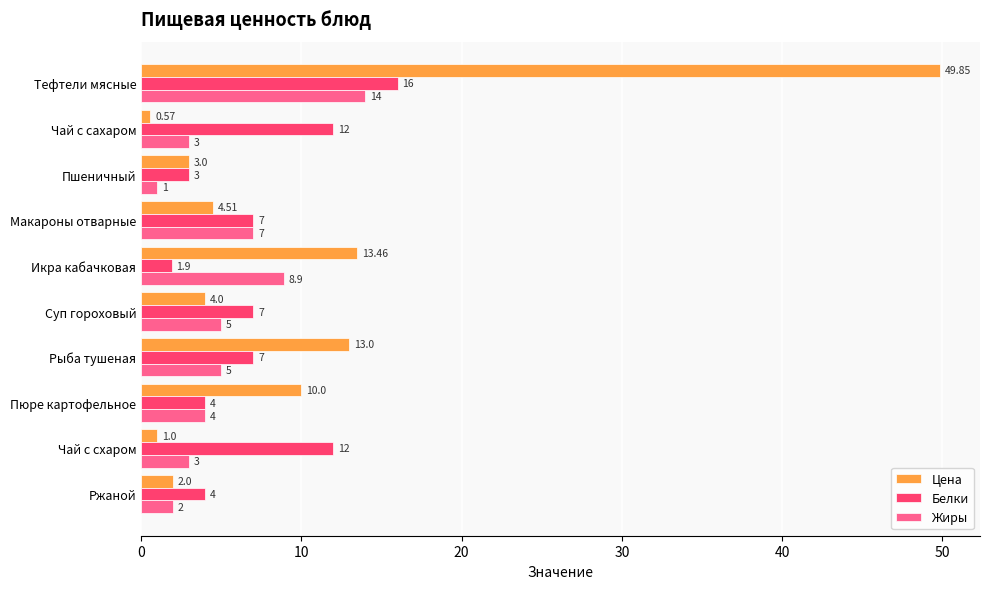

What are all the series names shown in the legend?

Цена, Белки, Жиры